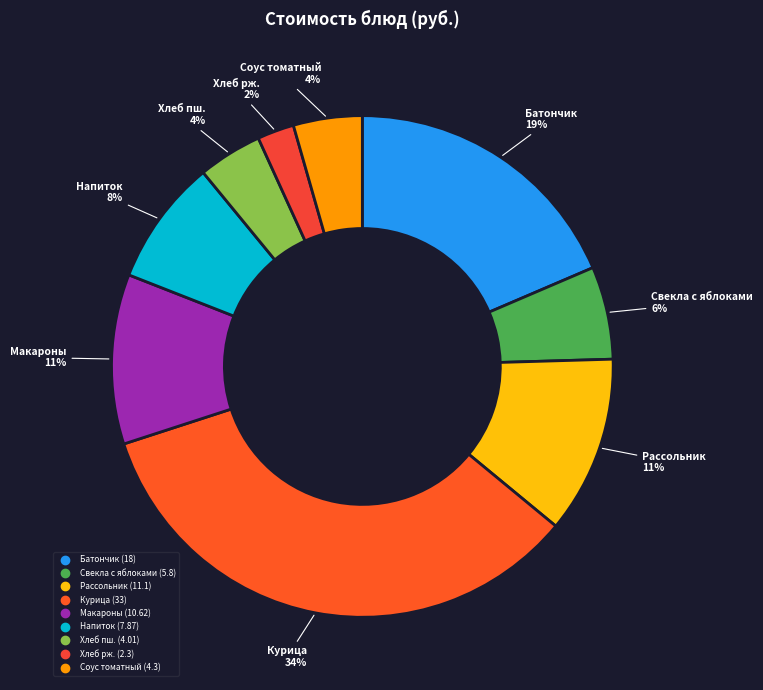

To the nearest percent, what is the difference between the largest and smallest slice percentages?

32%